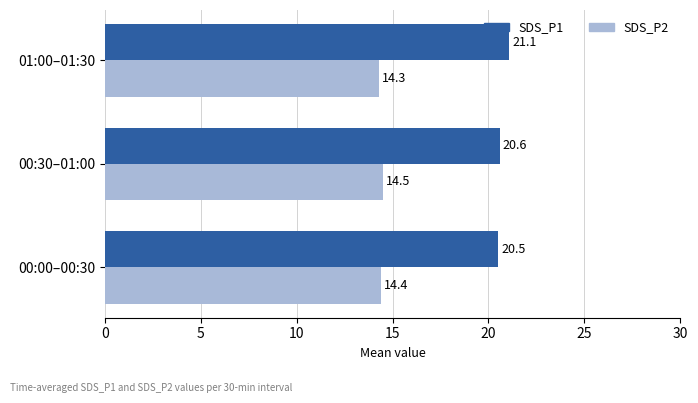

What is the sum of the SDS_P1 values at 01:00–01:30 and 00:30–01:00?

41.7